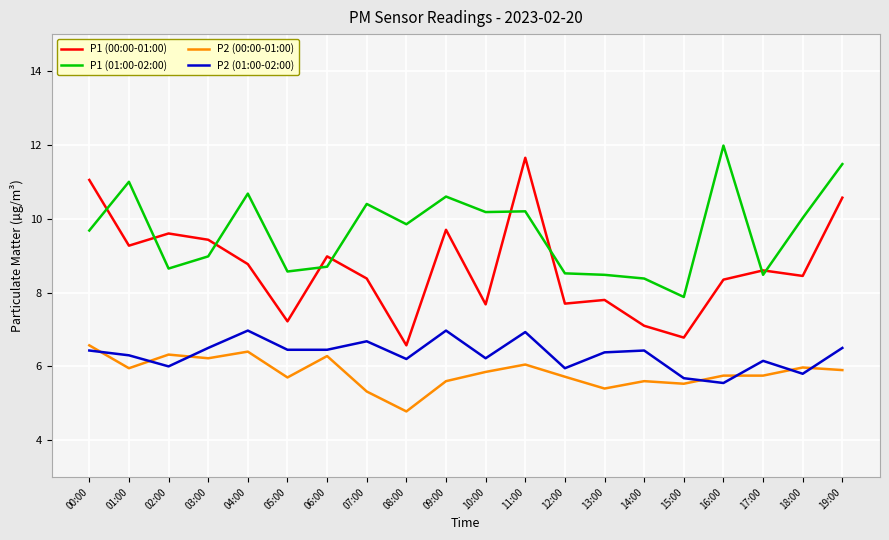

Does the chart display data point markers on the line(s)?

No